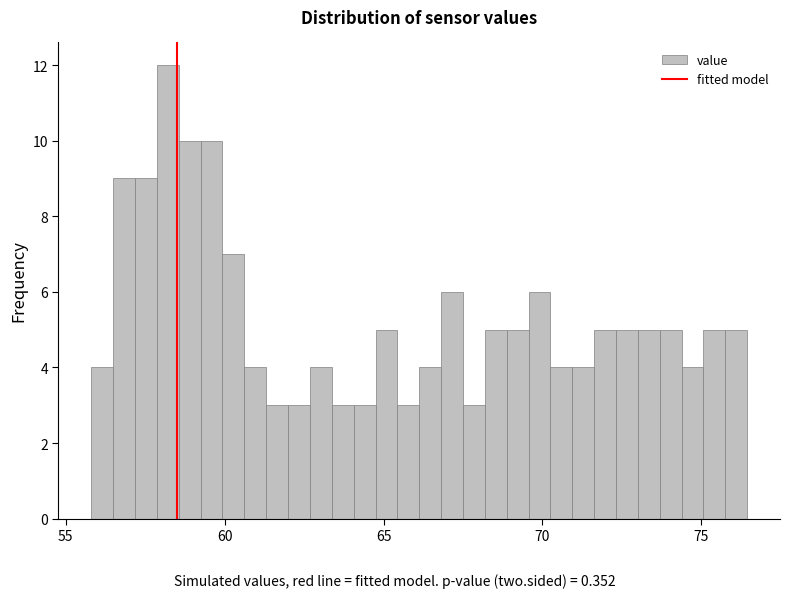

Read against the x-axis, roughly where is the centre of the tallest bar?

58.0